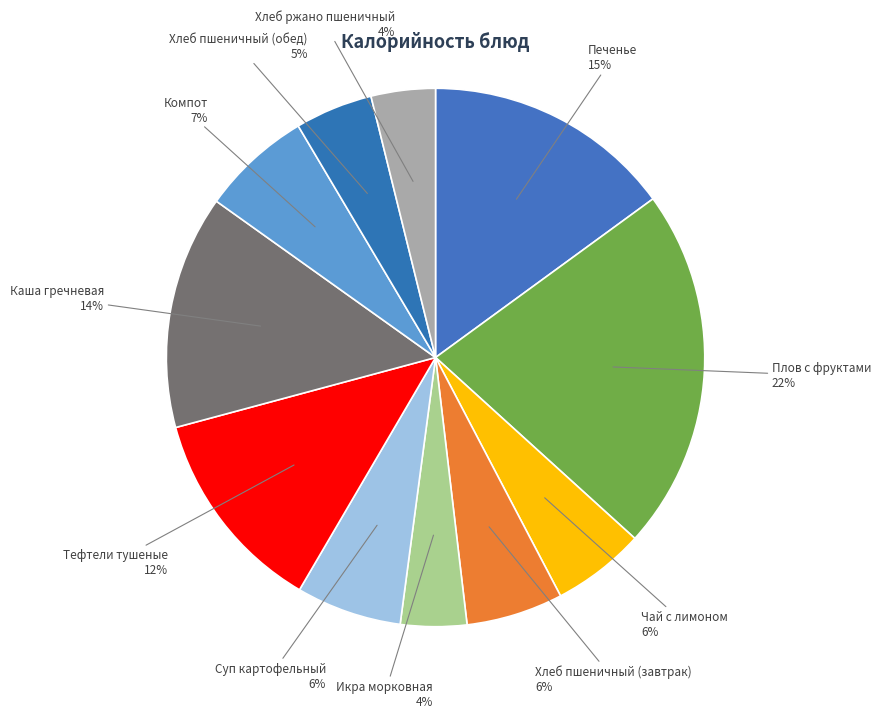

Is it true that Печенье is 23% of the pie?

False